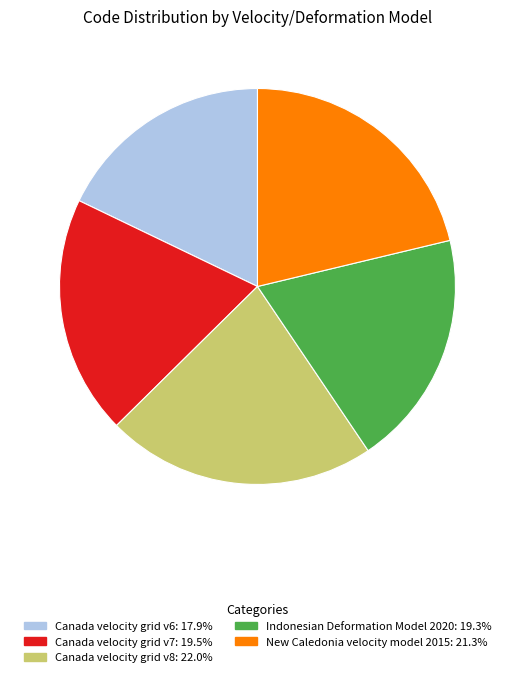

What is the largest slice in the pie chart?

Canada velocity grid v8